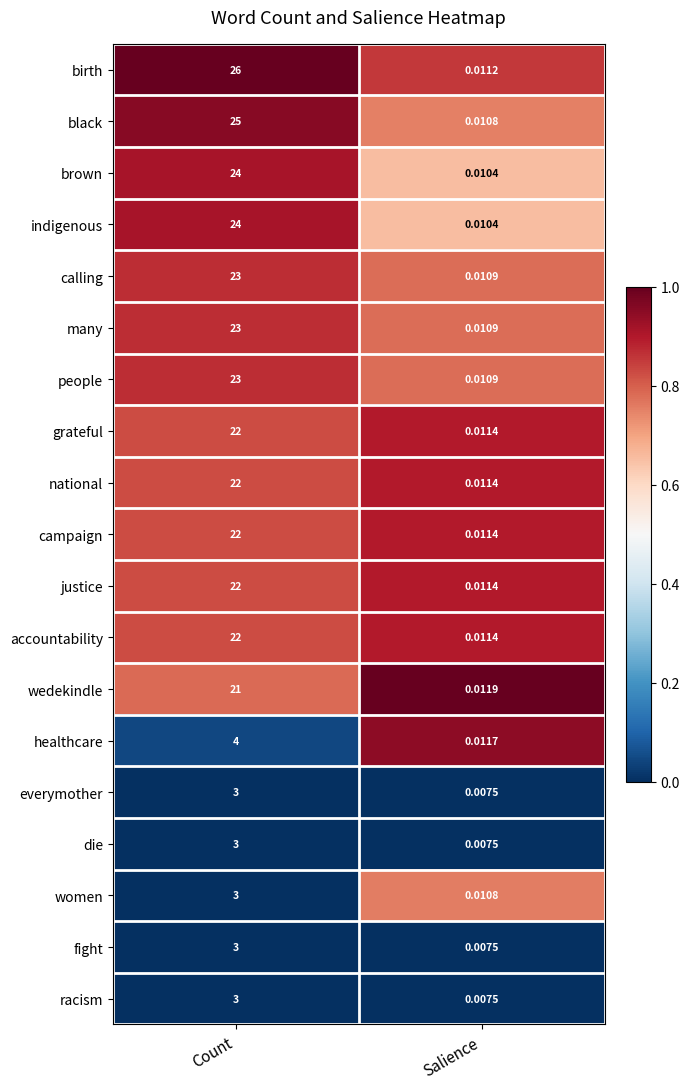

Which series changed the most between Count and Salience?

birth